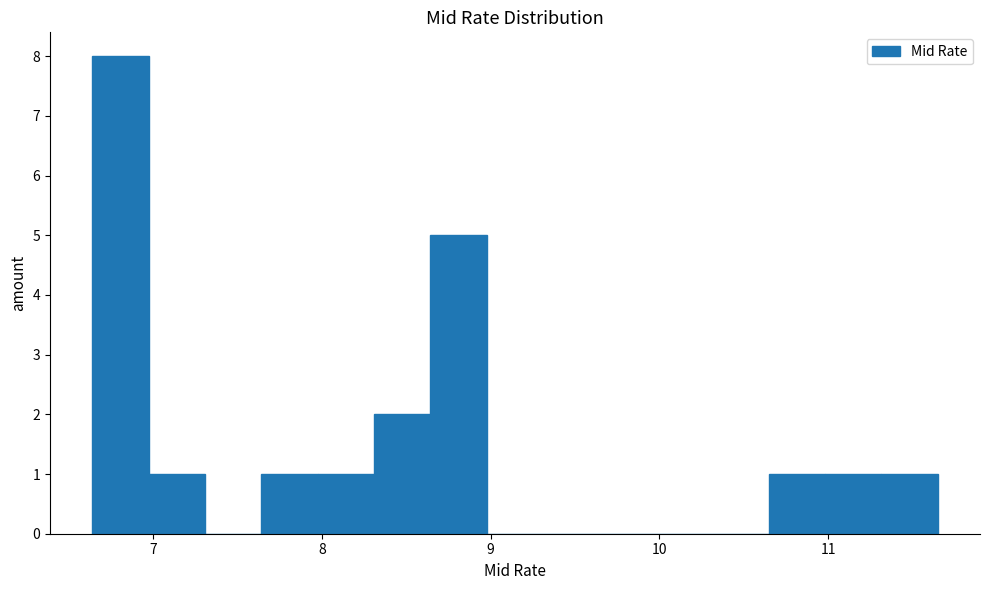

Read against the x-axis, roughly where is the centre of the tallest bar?

6.8